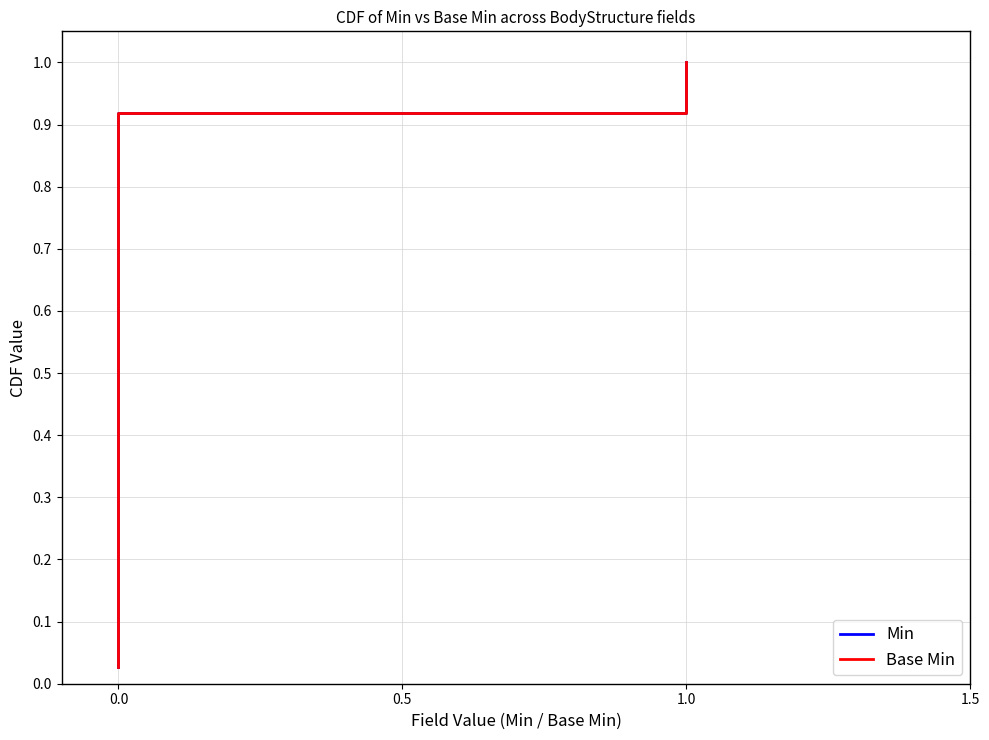

The value of Base Min at 0.0 is 0.2. True or false?

False